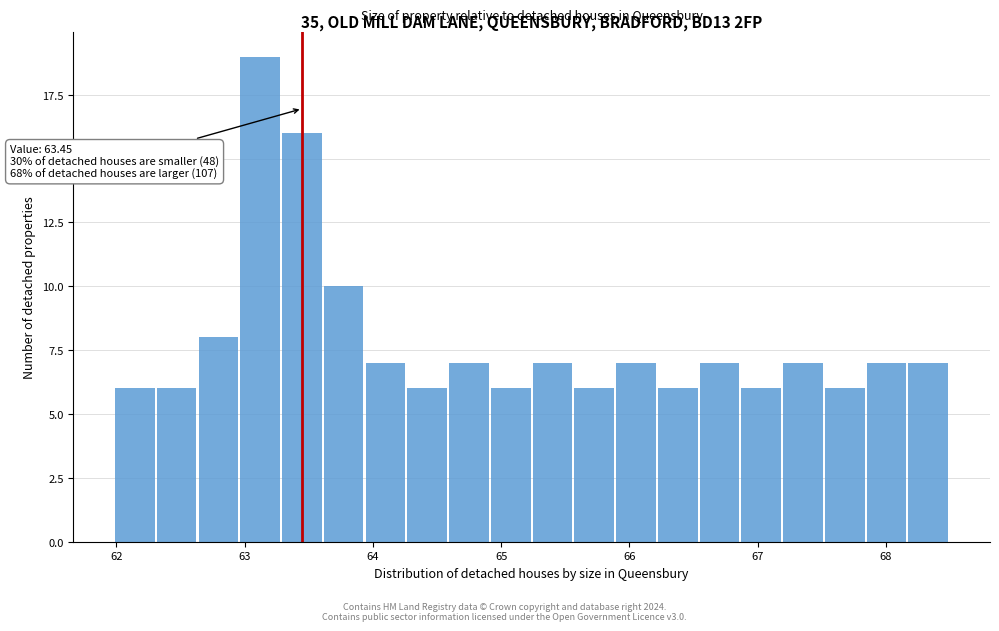

Around what value on the x-axis is the tallest bar? Give the approximate position of its centre, as read against the axis.

63.1